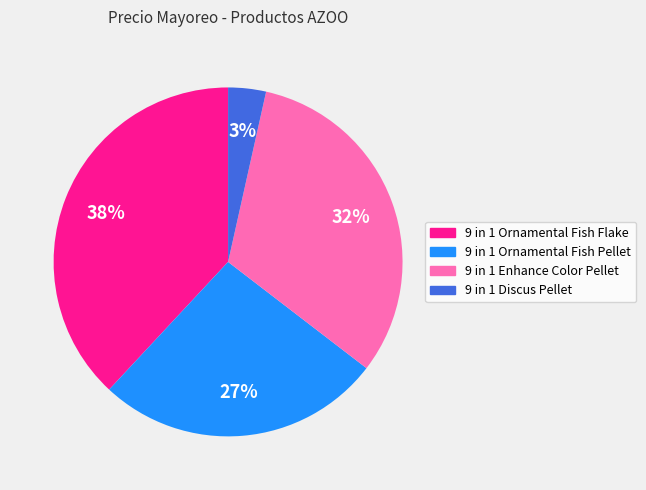

Is there a majority slice in this chart?

No